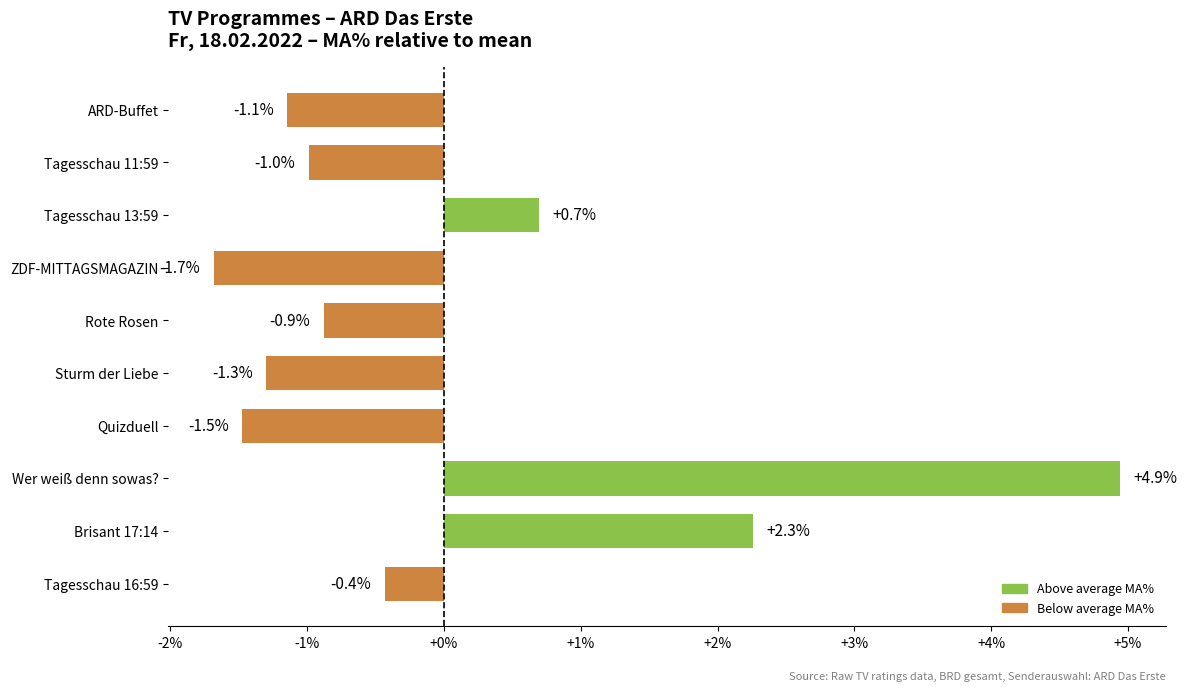

The chart shows a value of -0.9 at Rote Rosen. True or false?

True